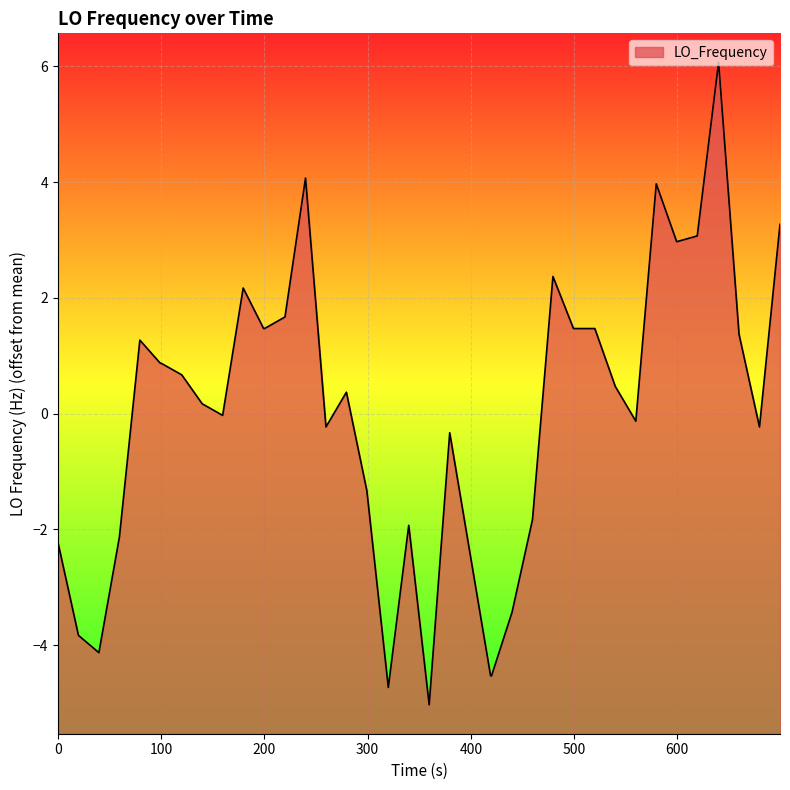

What is the value of the 19th point from the left?

-4.7